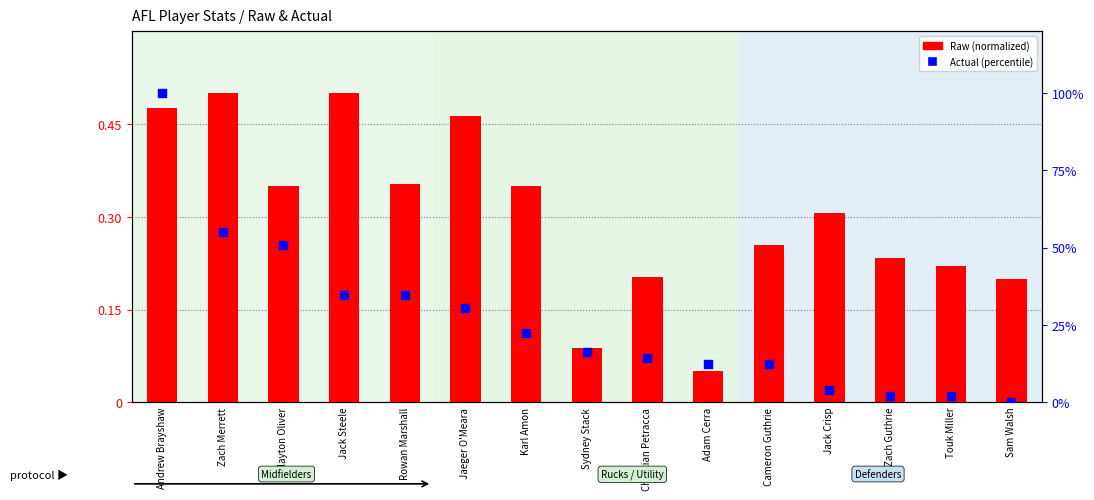

Which series has the largest total across all categories?

Actual (percentile)